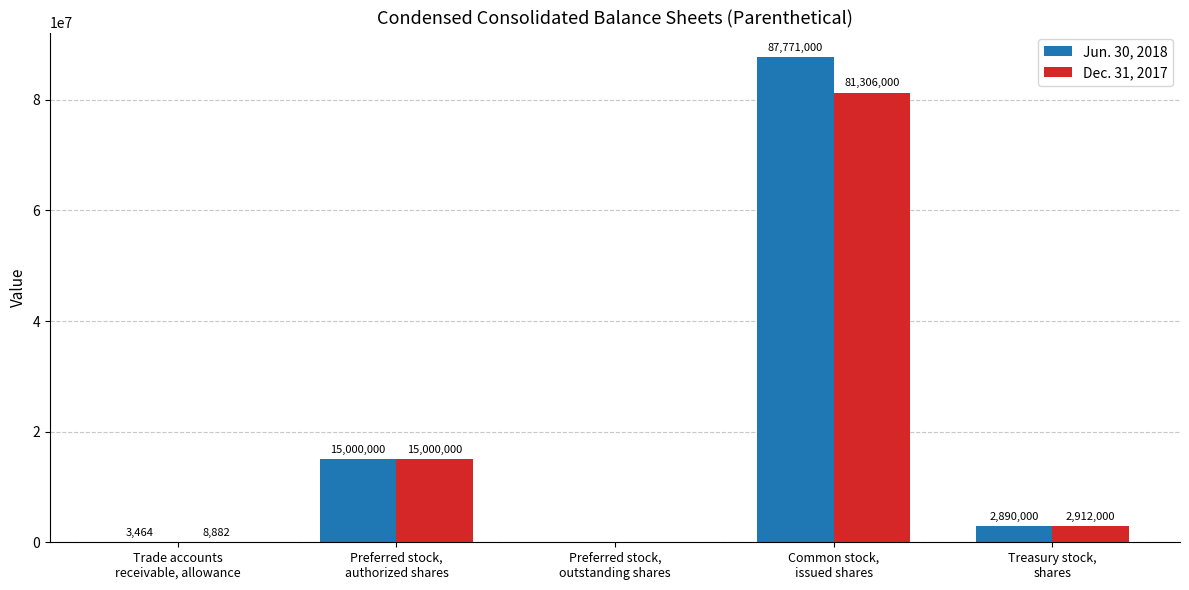

The Dec. 31, 2017 series shows 132492509 at Common stock,
issued shares. True or false?

False